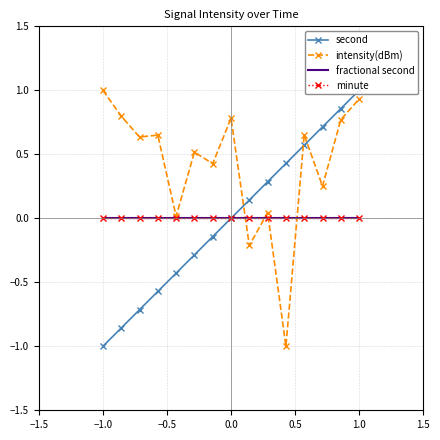

What is the difference between the maximum and second lowest values in the intensity(dBm) series?

1.2